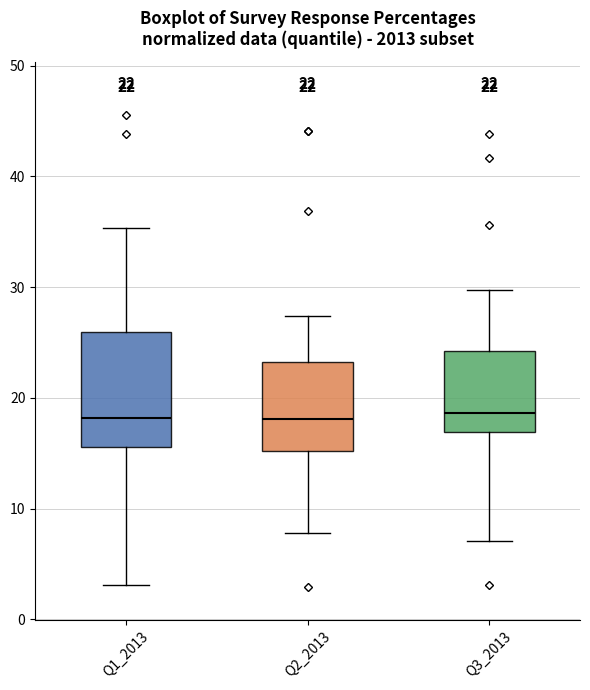

Which box is the tallest, from its lower edge to its upper edge?

Q1_2013